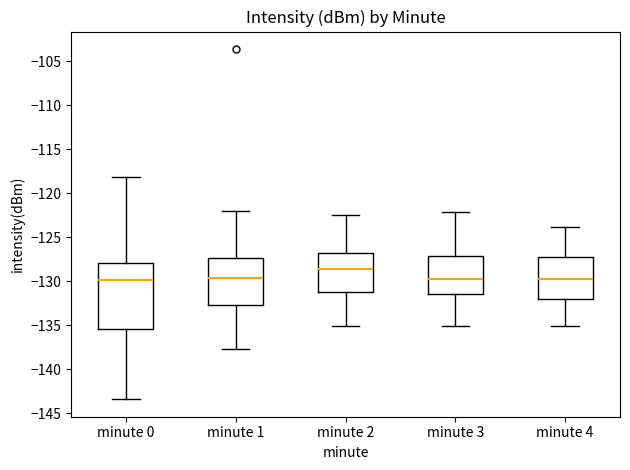

Which box's median line is the highest?

minute 2